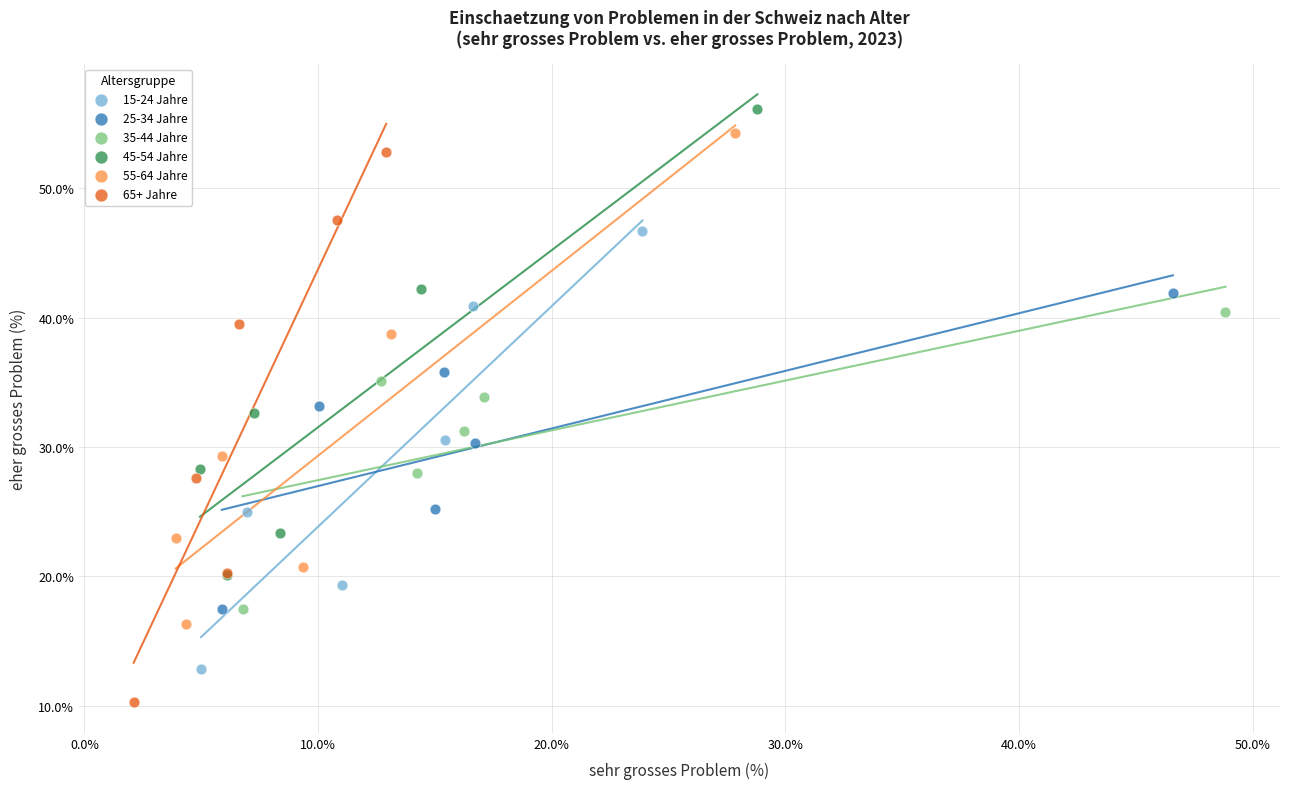

Which series contains the lowest Y value?

65+ Jahre